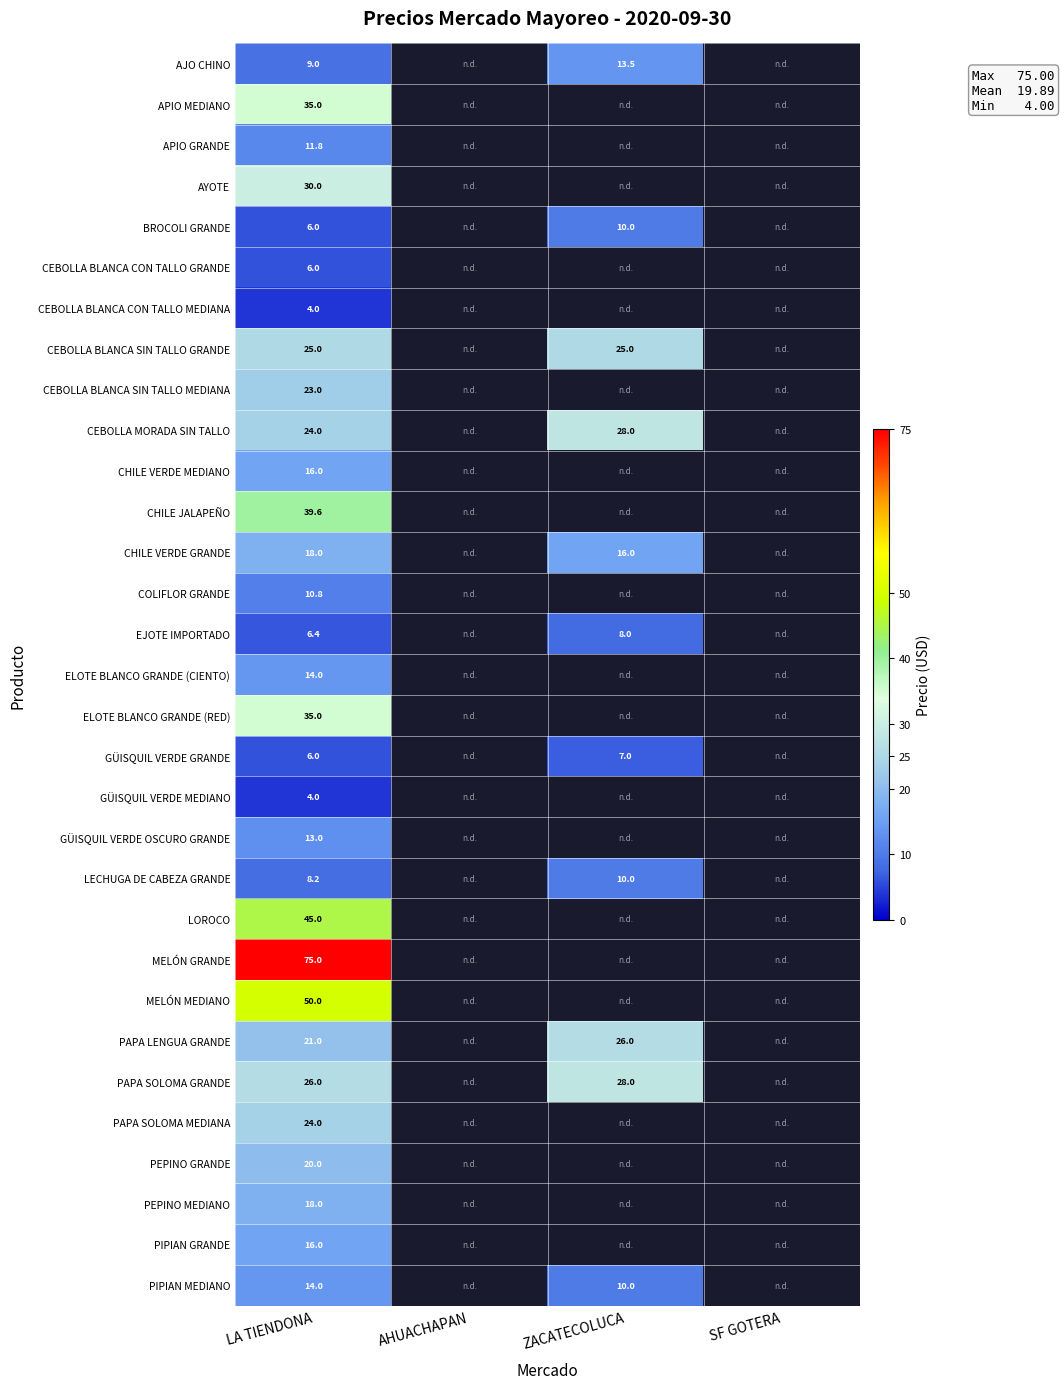

Is the value of CHILE JALAPEÑO at LA TIENDONA greater than the value of GÜISQUIL VERDE MEDIANO at LA TIENDONA?

Yes